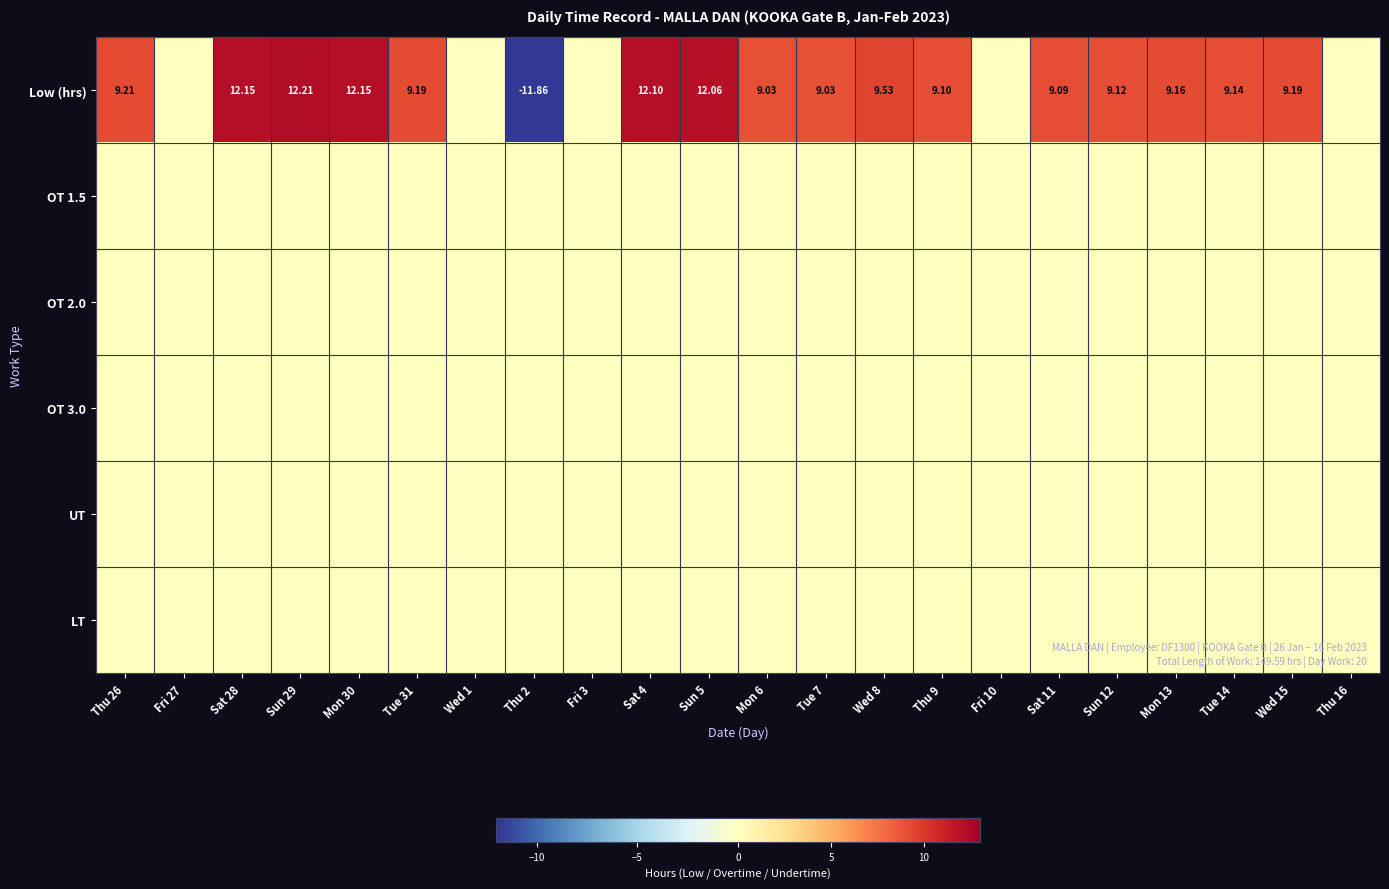

What is the difference between the highest and lowest values at Thu 9?

9.1